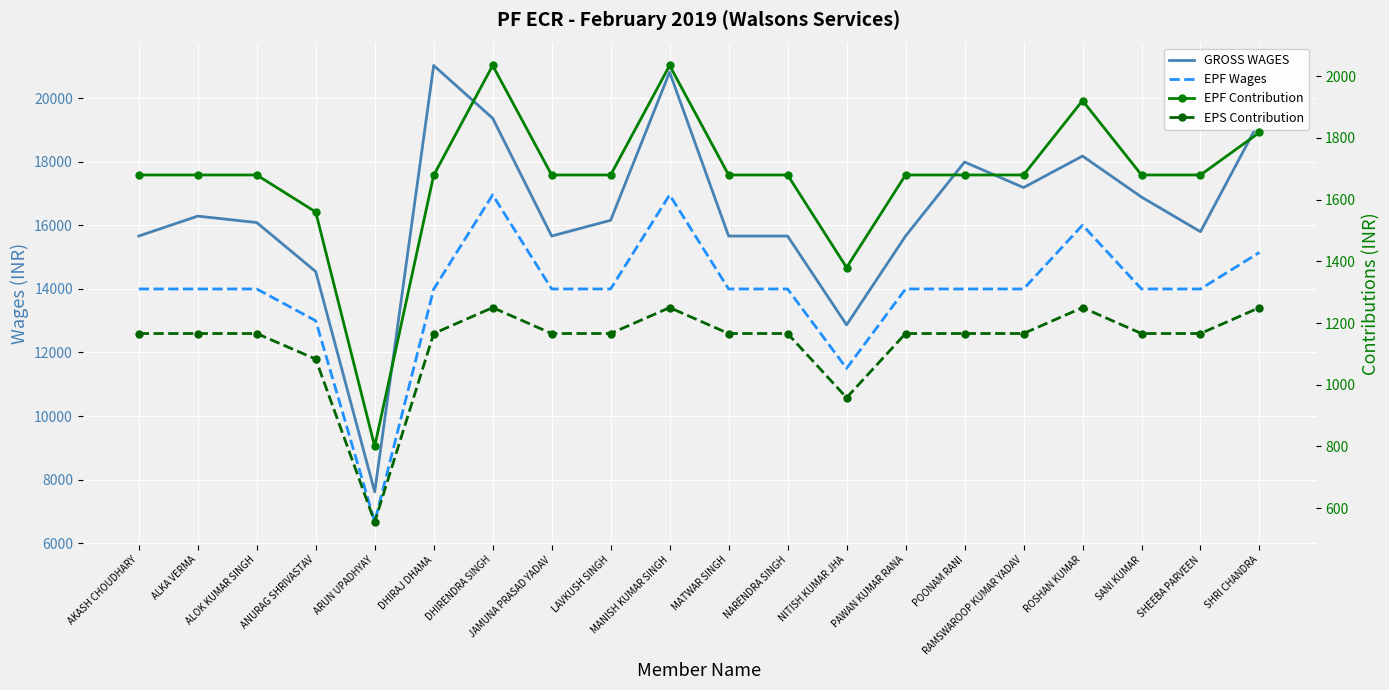

The EPF Wages series shows 1643 at ARUN UPADHYAY. True or false?

False